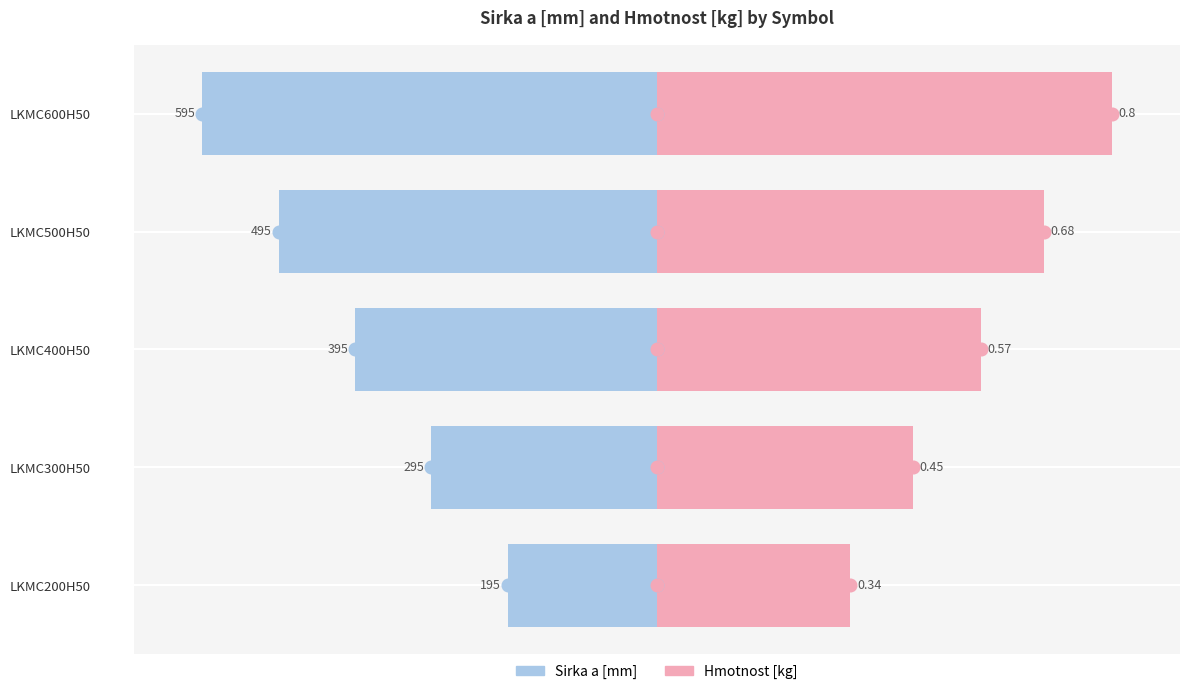

Which series has the widest spread of values?

Sirka a [mm]